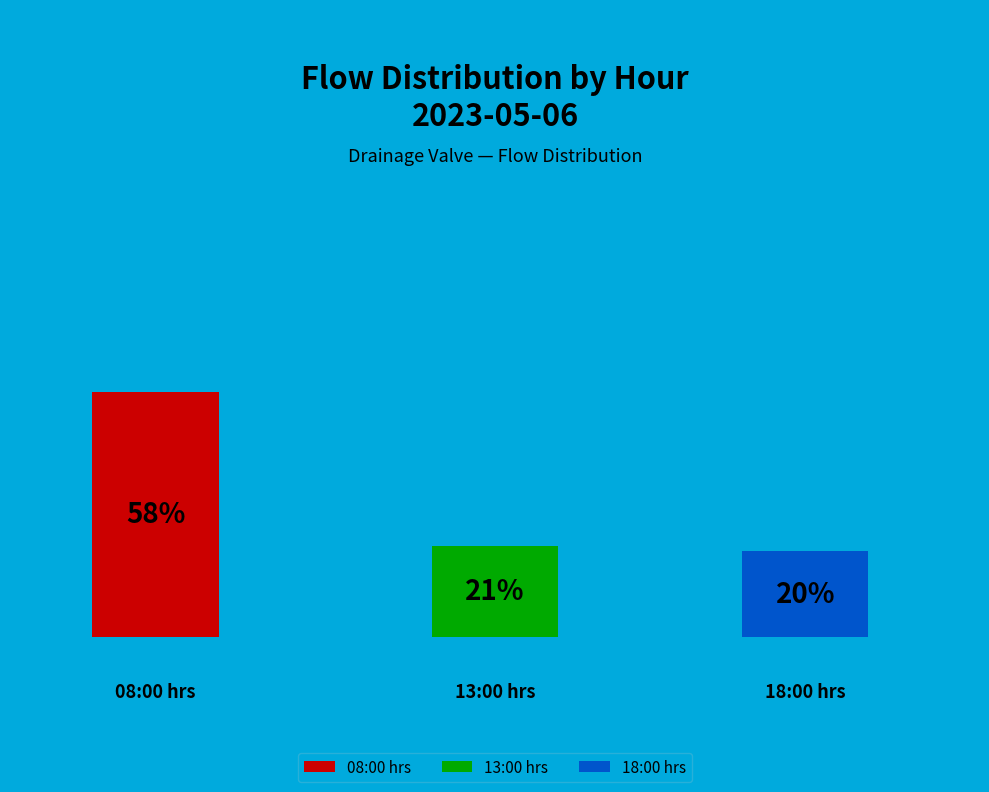

Do 13:00 hrs and 18:00 hrs together represent more than half of the pie?

No